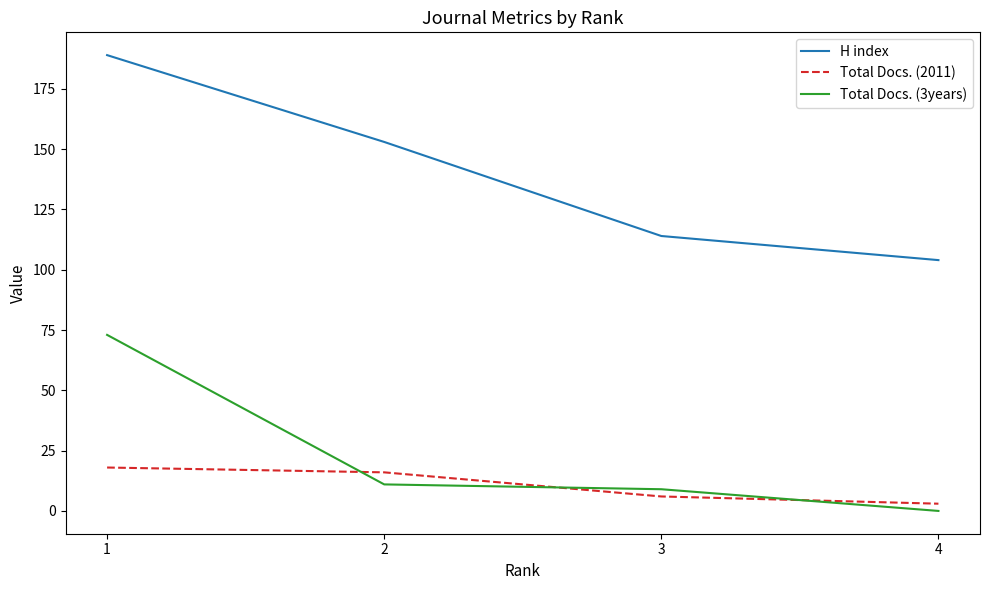

How many series are shown in this chart?

3